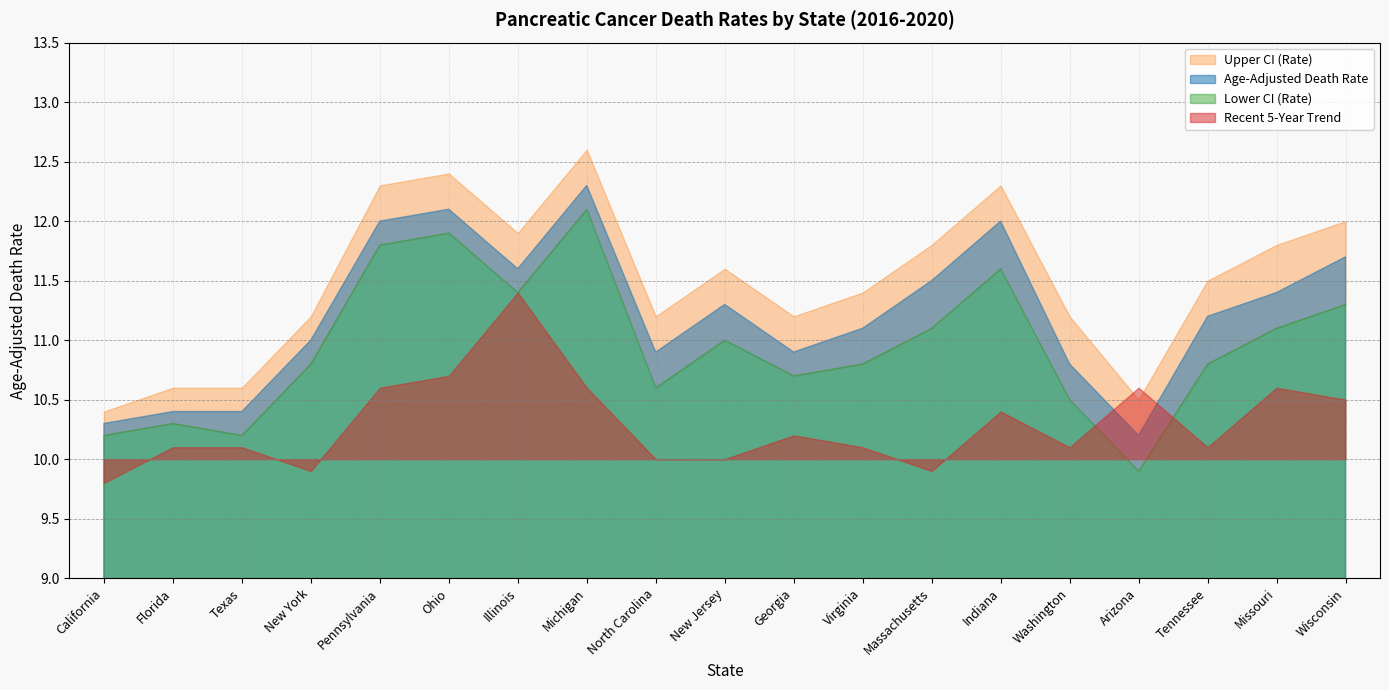

At which category does Lower CI (Rate) reach its first local valley?

Texas